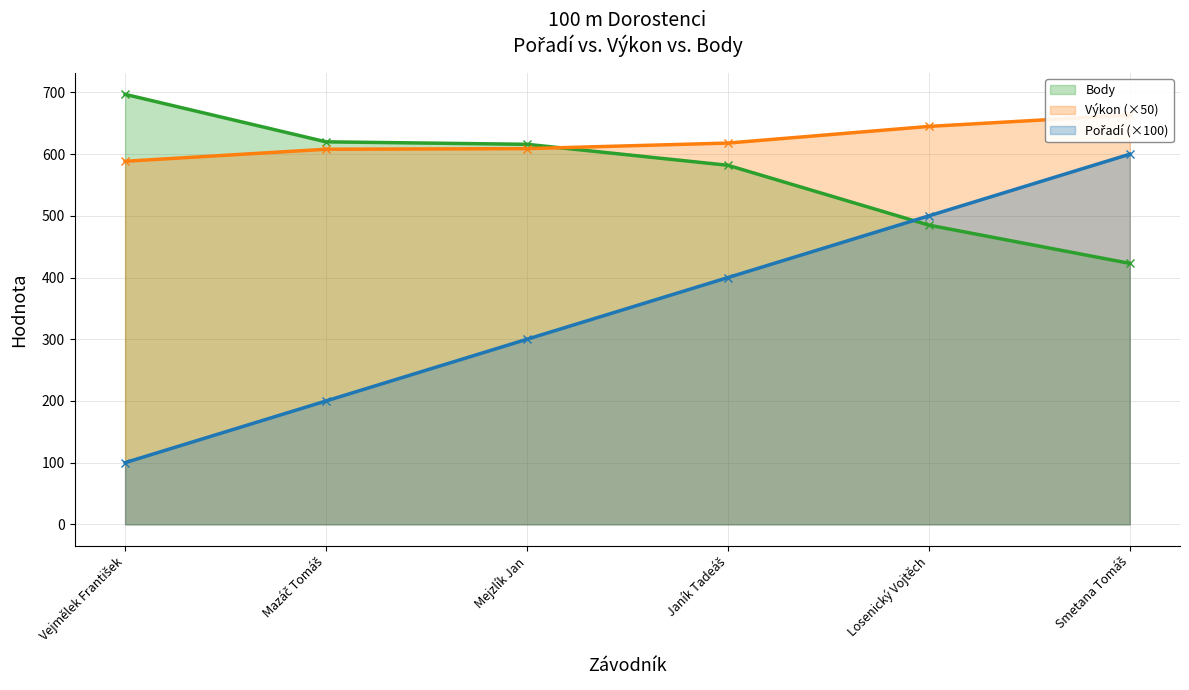

What is the sum of all Pořadí (×100) values?

2100.0